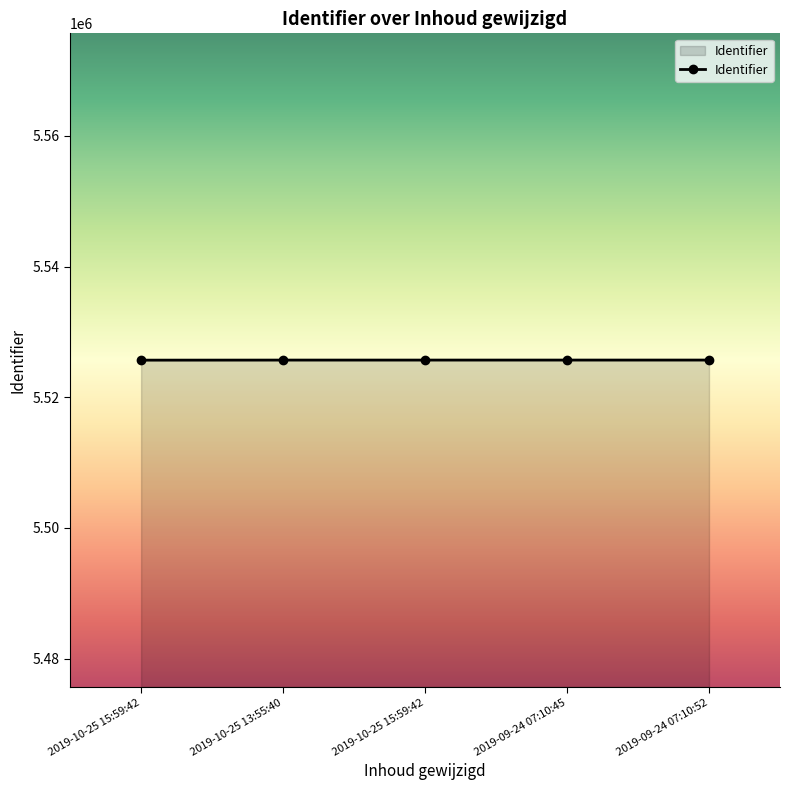

How many lines are shown in the chart?

1